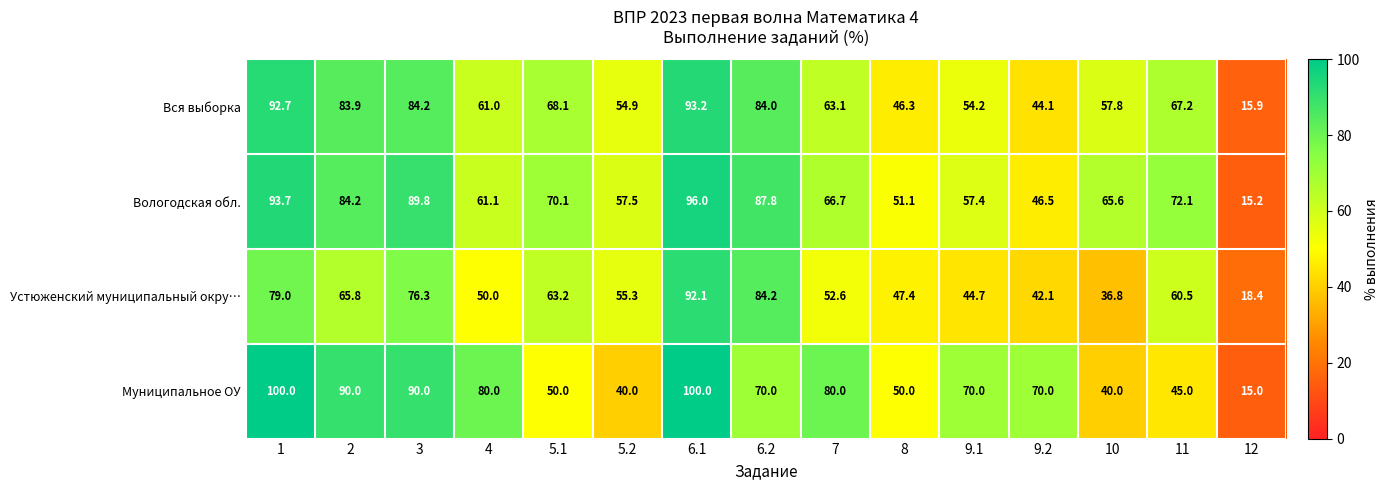

Is it true that Вся выборка equals 159.6 at 1?

False